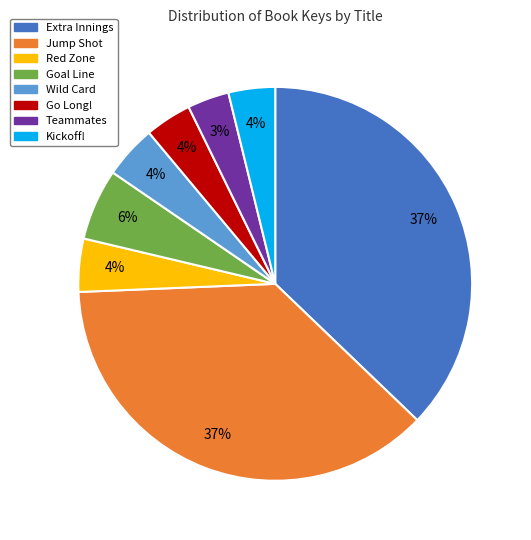

Is there any slice that represents more than half of the pie?

No